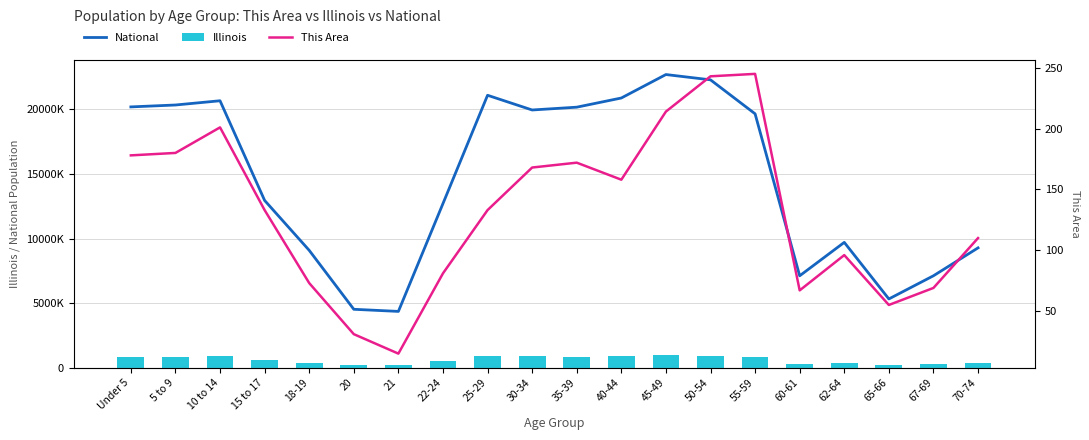

What is the difference between the maximum and second lowest values in the National series?

18189462